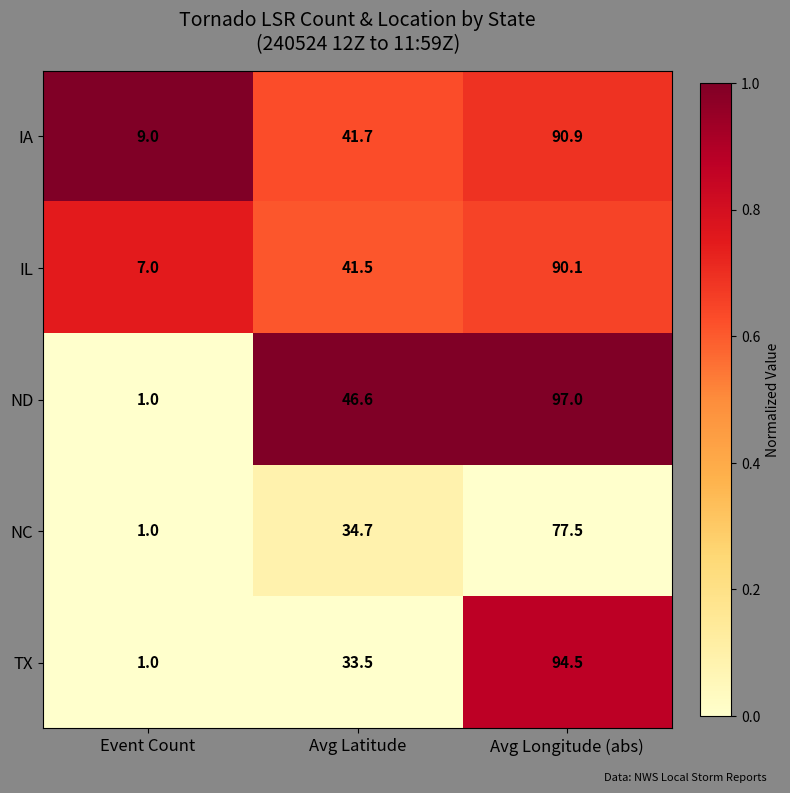

What is the difference between the TX values at Event Count and Avg Longitude (abs)?

93.5